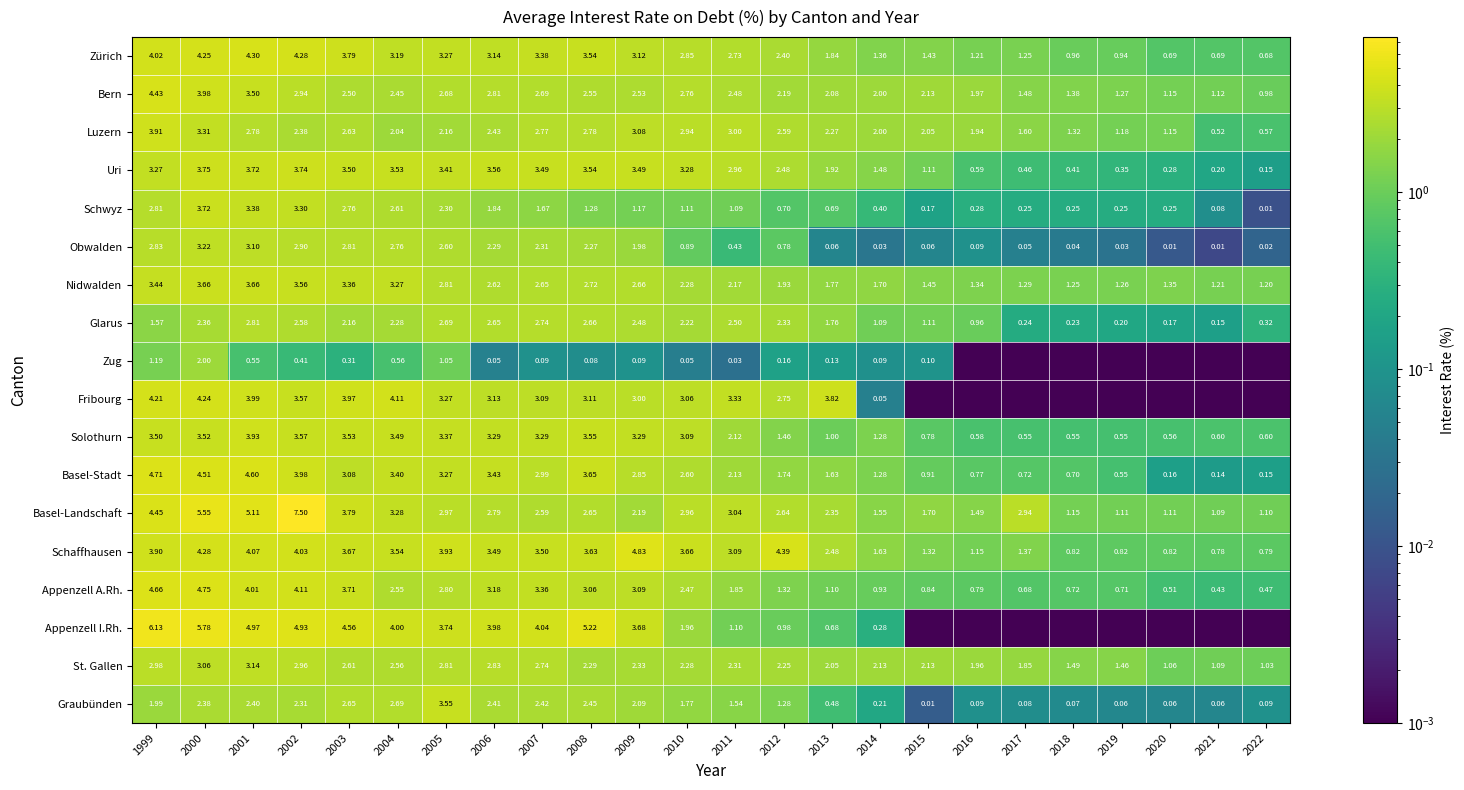

At 2012, list the series in order from largest to smallest.

Schaffhausen, Fribourg, Basel-Landschaft, Luzern, Uri, Zürich, Glarus, St. Gallen, Bern, Nidwalden, Basel-Stadt, Solothurn, Appenzell A.Rh., Graubünden, Appenzell I.Rh., Obwalden, Schwyz, Zug